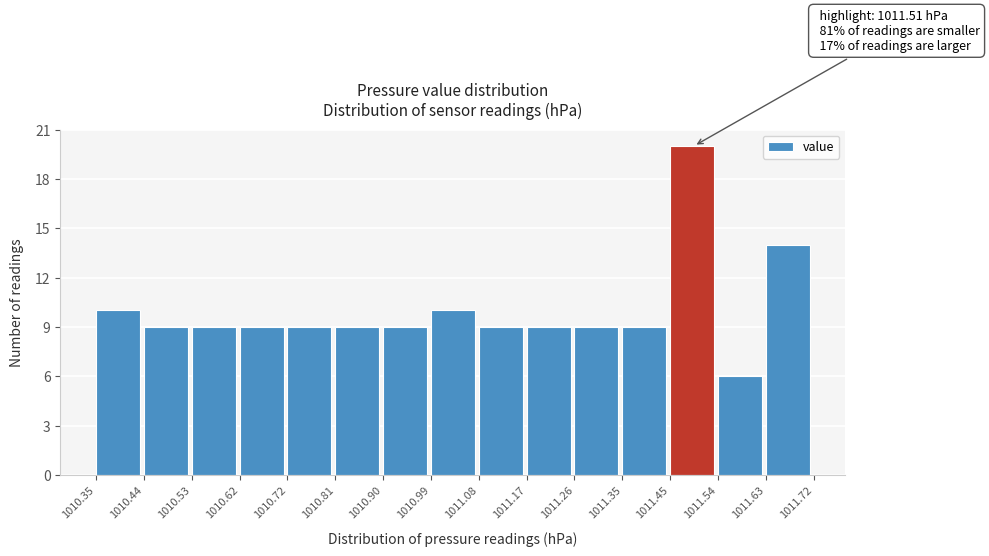

Which range on the x-axis has the tallest bar?

1011.45 to 1011.54